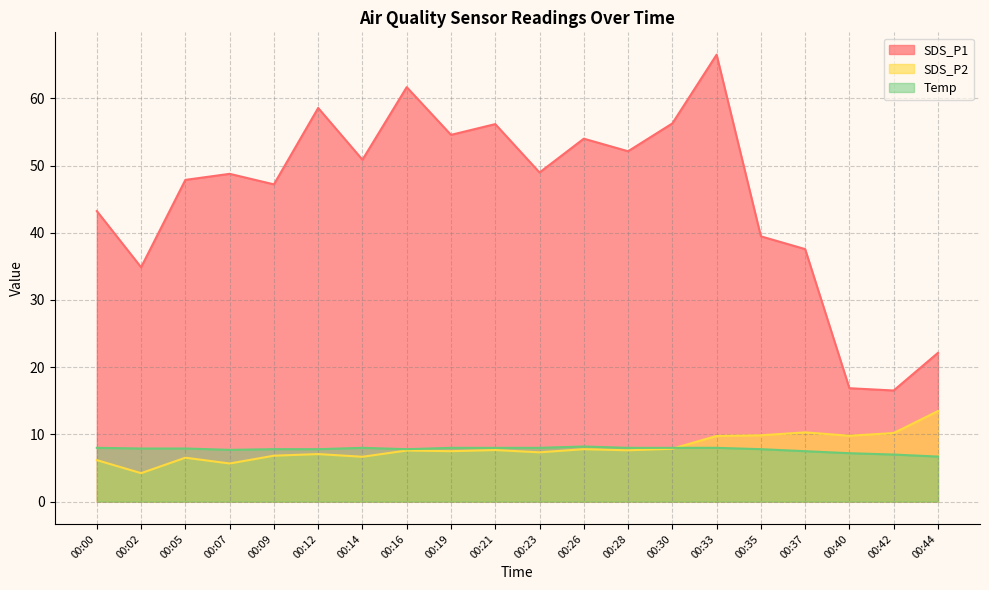

At which category is the sum across all series the highest?

00:33